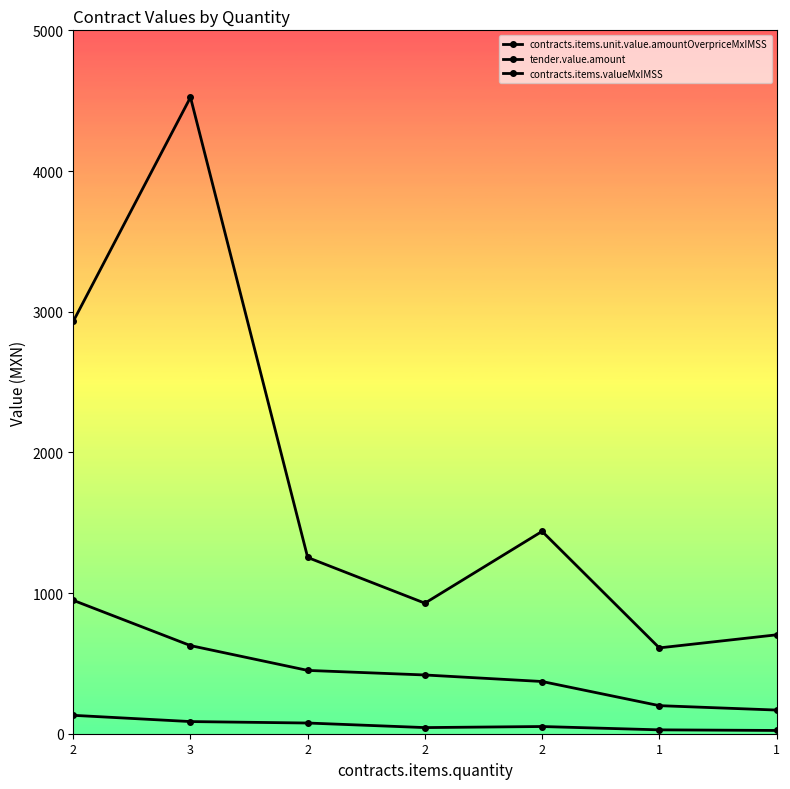

What is the label of the 2nd point from the left?

3